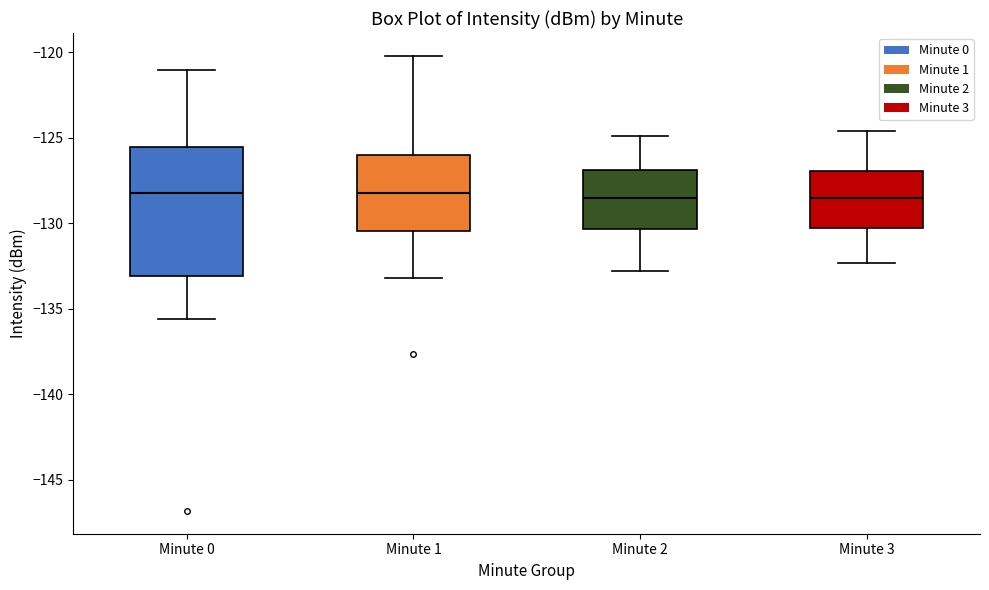

Reading left to right, transcribe this box plot: for each box, give where its median line is, the range the box spans, and where its two whiskers end, as read against the y-axis. The values are not printed on the chart, so give them approximately, as read against the axis.

Minute 0: median -128.0, box -133.0 to -125.5, whiskers -135.5 to -121.0
Minute 1: median -128.0, box -130.5 to -126.0, whiskers -133.0 to -120.0
Minute 2: median -128.5, box -130.5 to -127.0, whiskers -133.0 to -125.0
Minute 3: median -128.5, box -130.5 to -127.0, whiskers -132.5 to -124.5